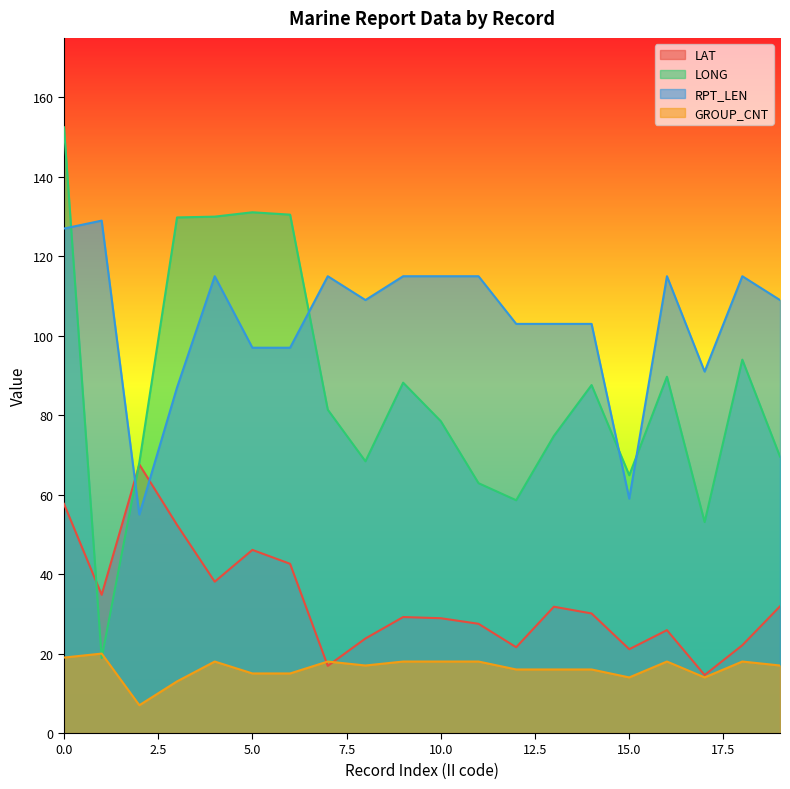

Between 15 and 17, which is larger?

17